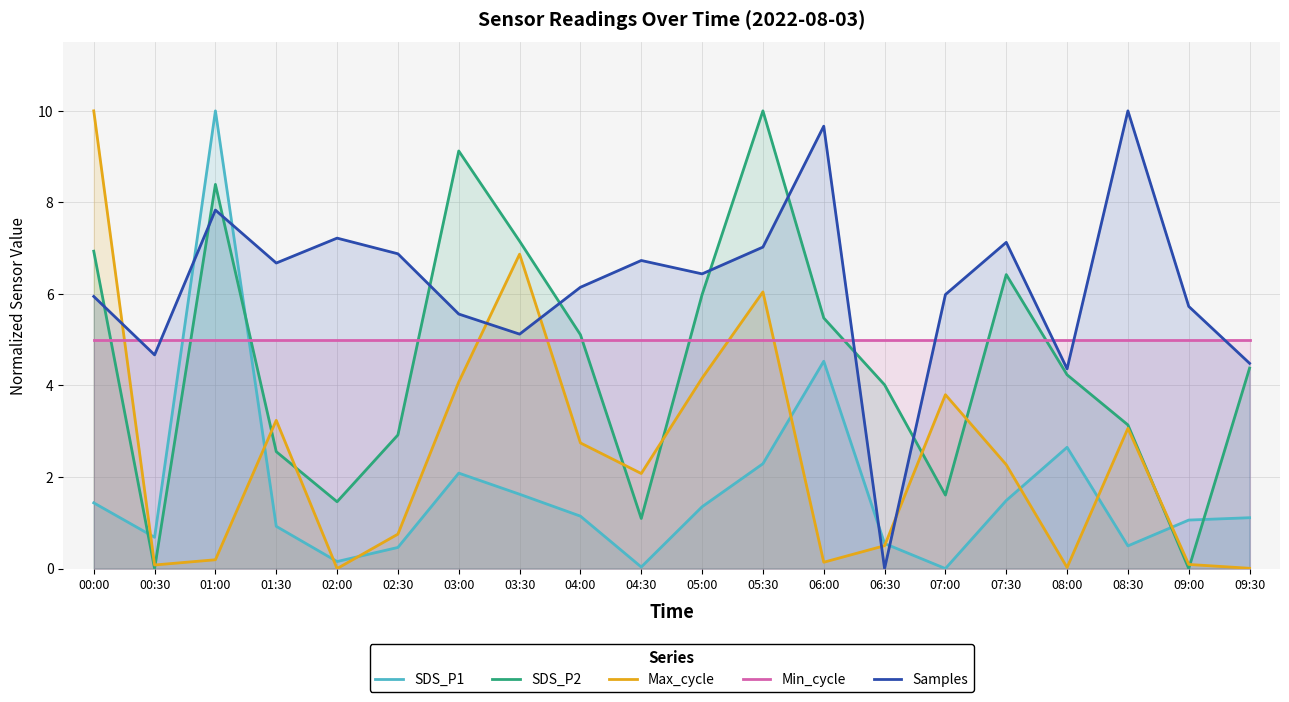

How many intersections are there between Min_cycle and SDS_P1?

2